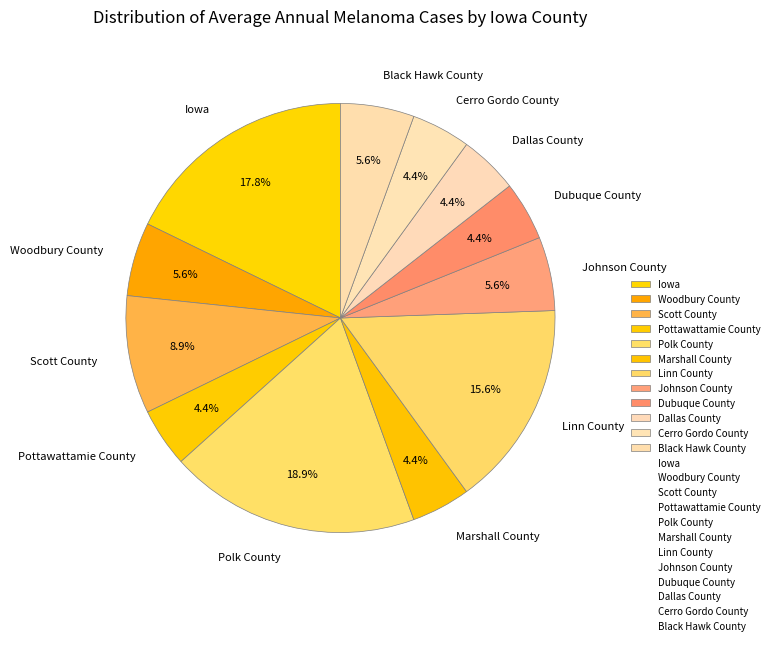

Count the number of slices in the pie.

12